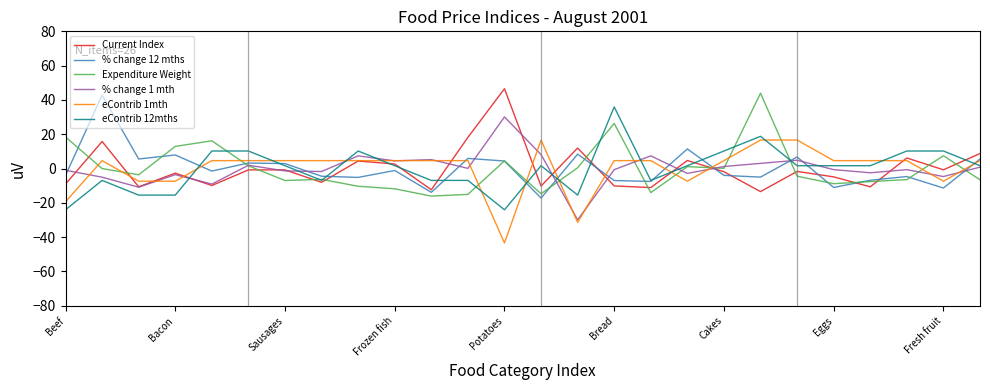

True or false: Expenditure Weight and Current Index cross at least once.

True